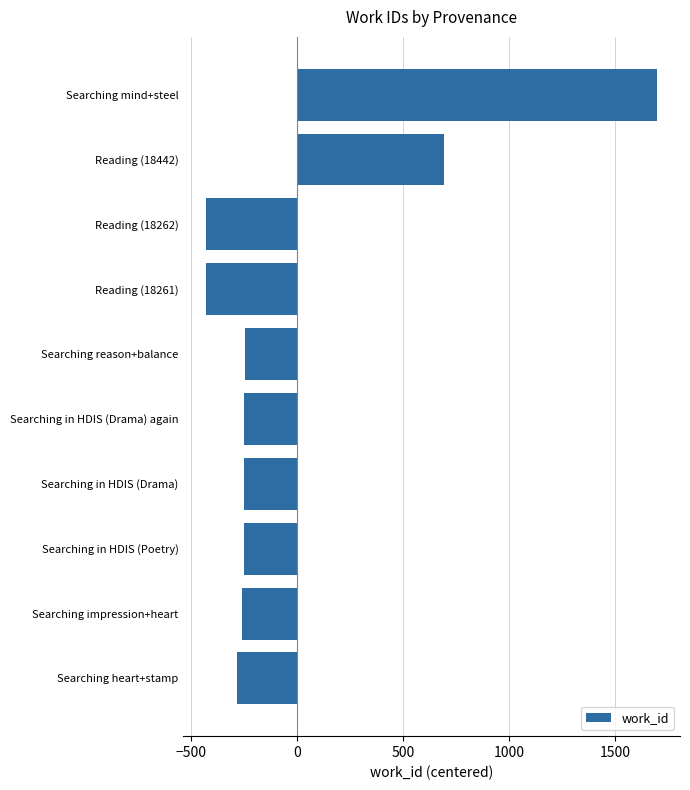

How many data points does each series have?

10